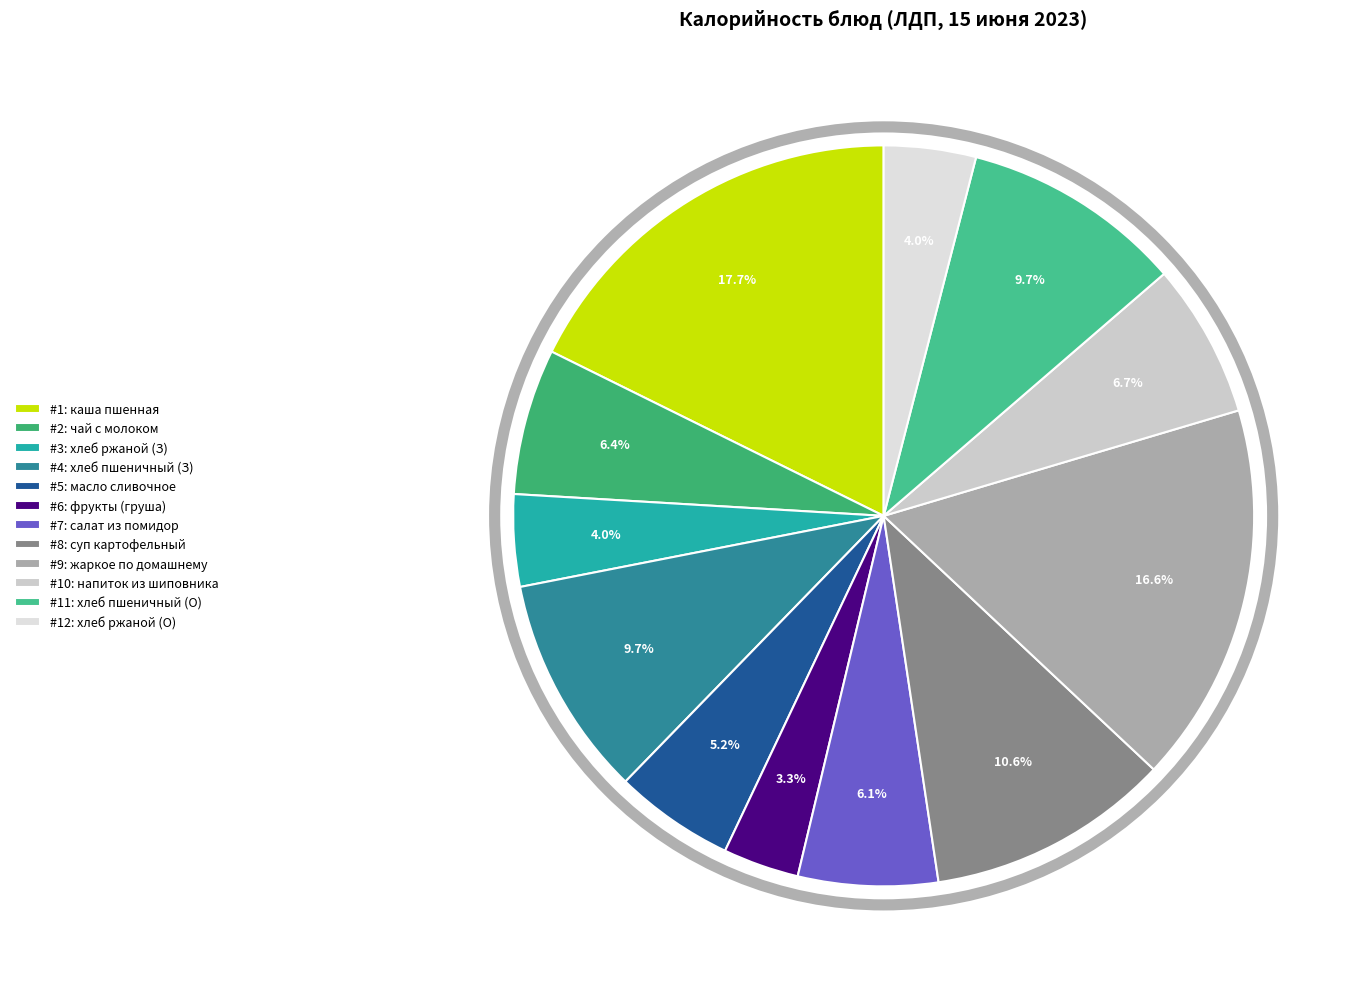

How many slices are in this pie chart?

12